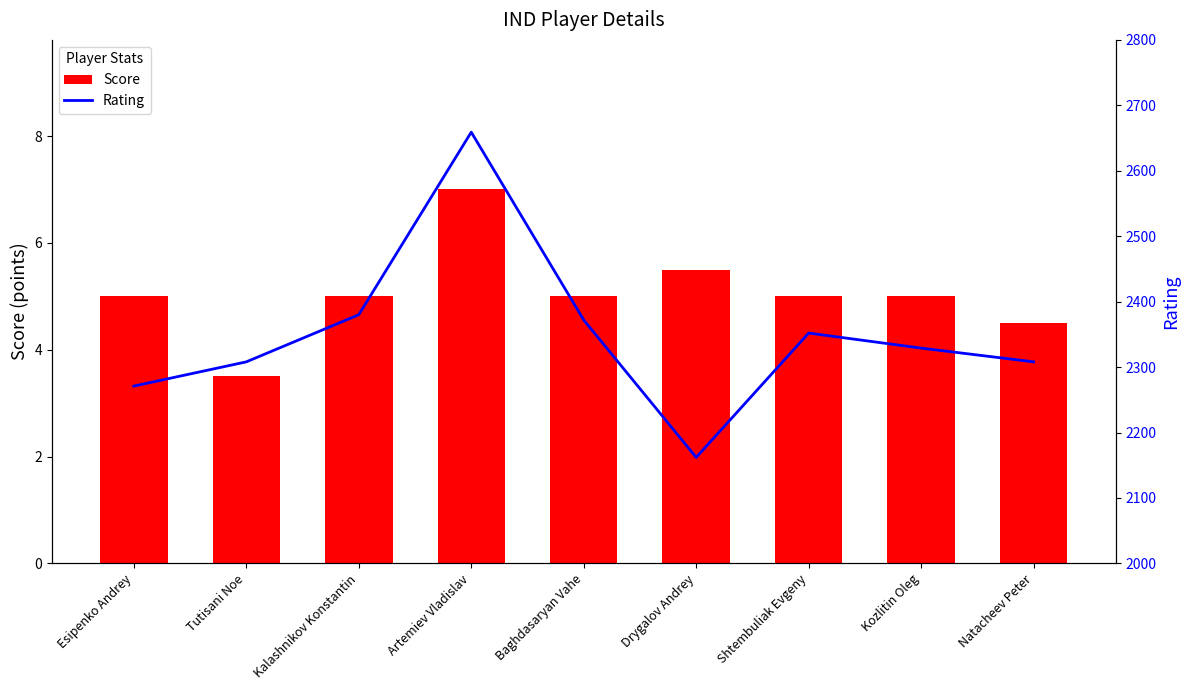

Count the Score values in the range 5 to 6.

6